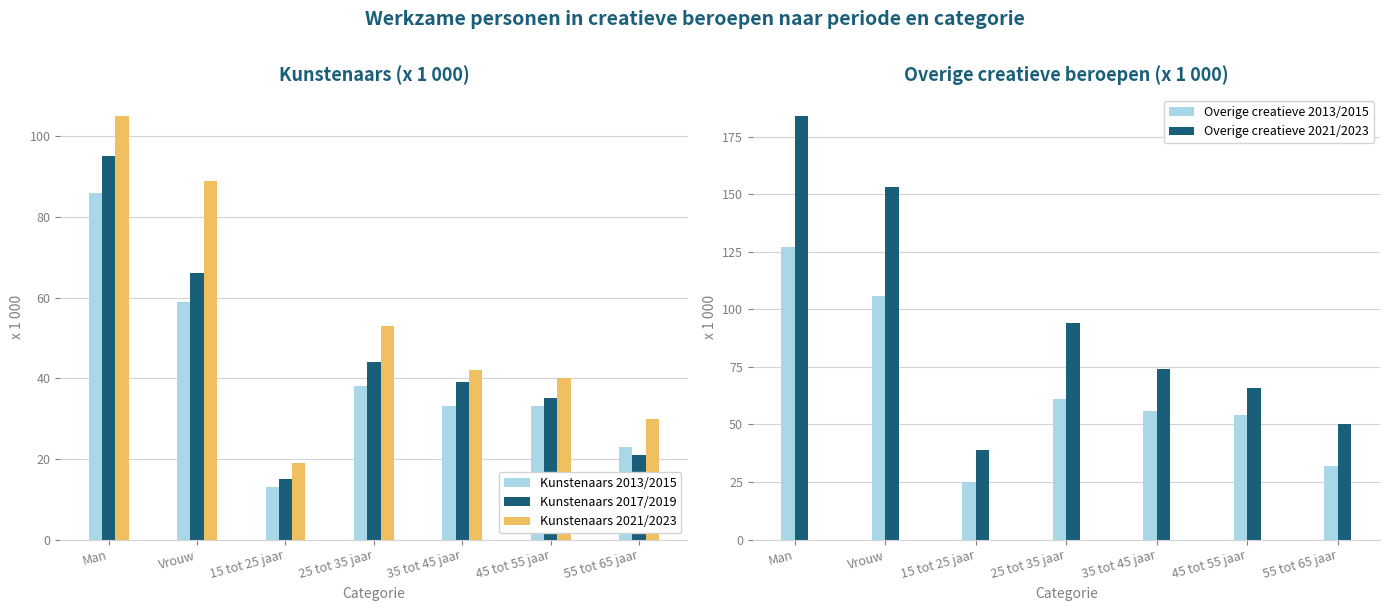

Between 15 tot 25 jaar and 25 tot 35 jaar, which series saw the biggest shift?

Overige creatieve 2021/2023